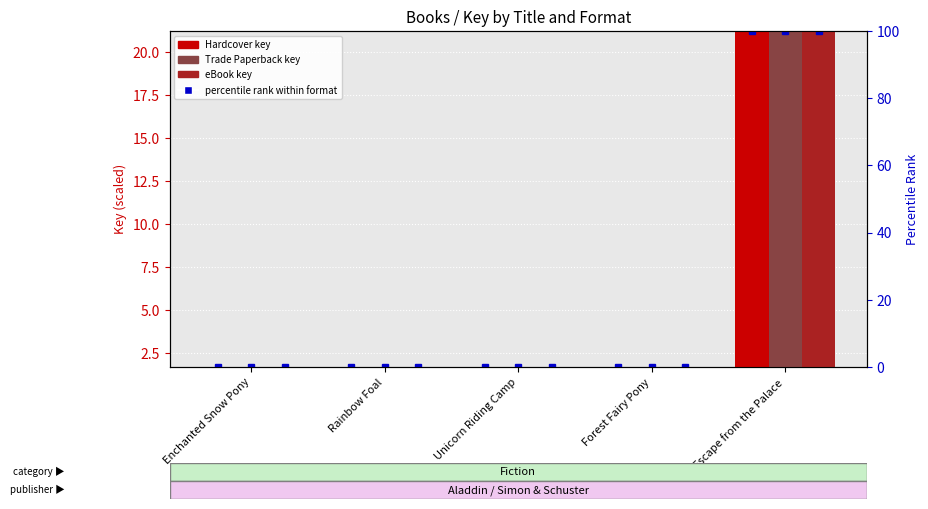

Reading left to right, what are all the values shown in this chart?

Hardcover: 0.0	0.0	0.0	0.0	19.5
Trade Paperback: 0.0	0.0	0.0	0.0	19.5
eBook: 0.0	0.0	0.0	0.0	19.5